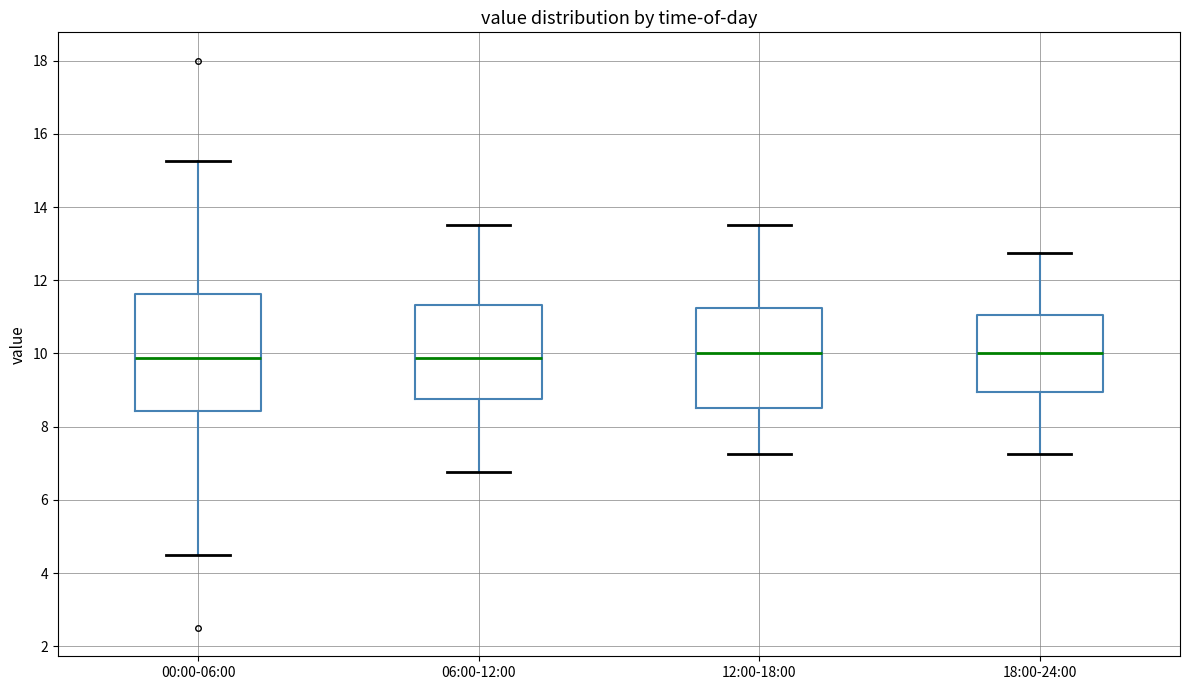

Which box is the tallest, from its lower edge to its upper edge?

00:00-06:00